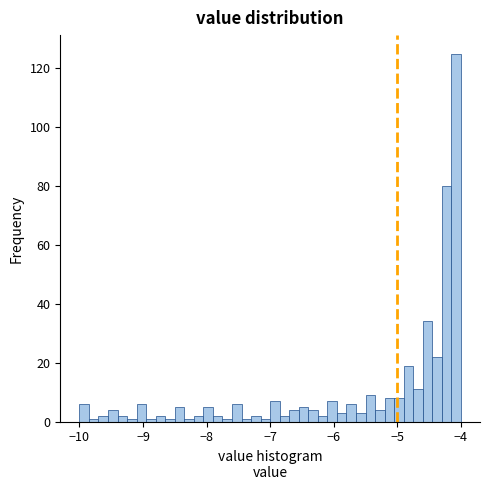

Read against the x-axis, roughly where is the centre of the tallest bar?

-4.1